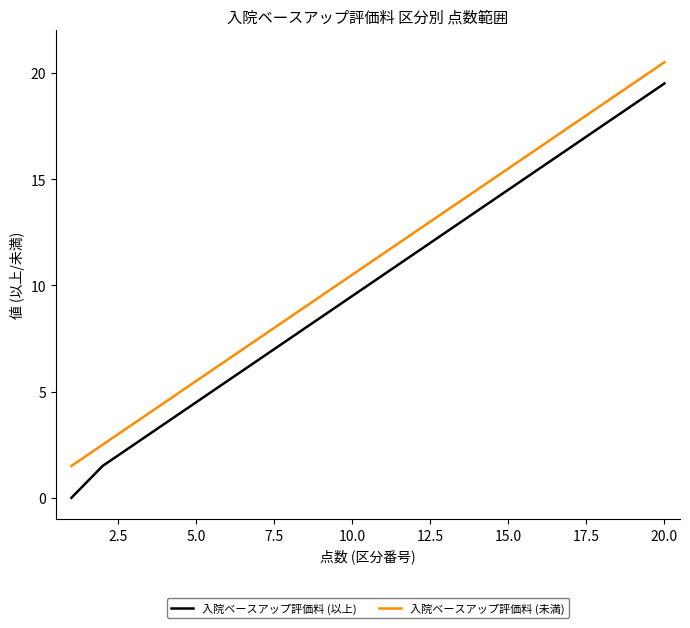

True or false: 入院ベースアップ評価料 (未満) has more than 2 interior local peaks.

False